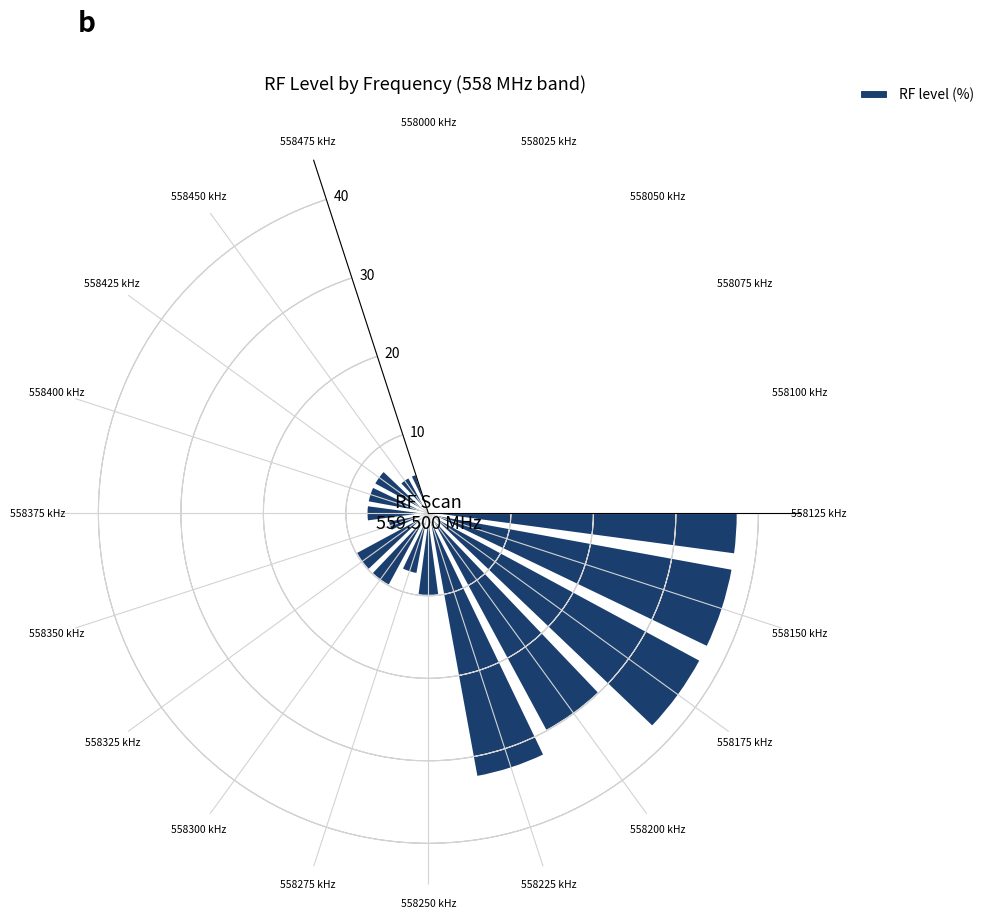

How many bars are there in total?

20